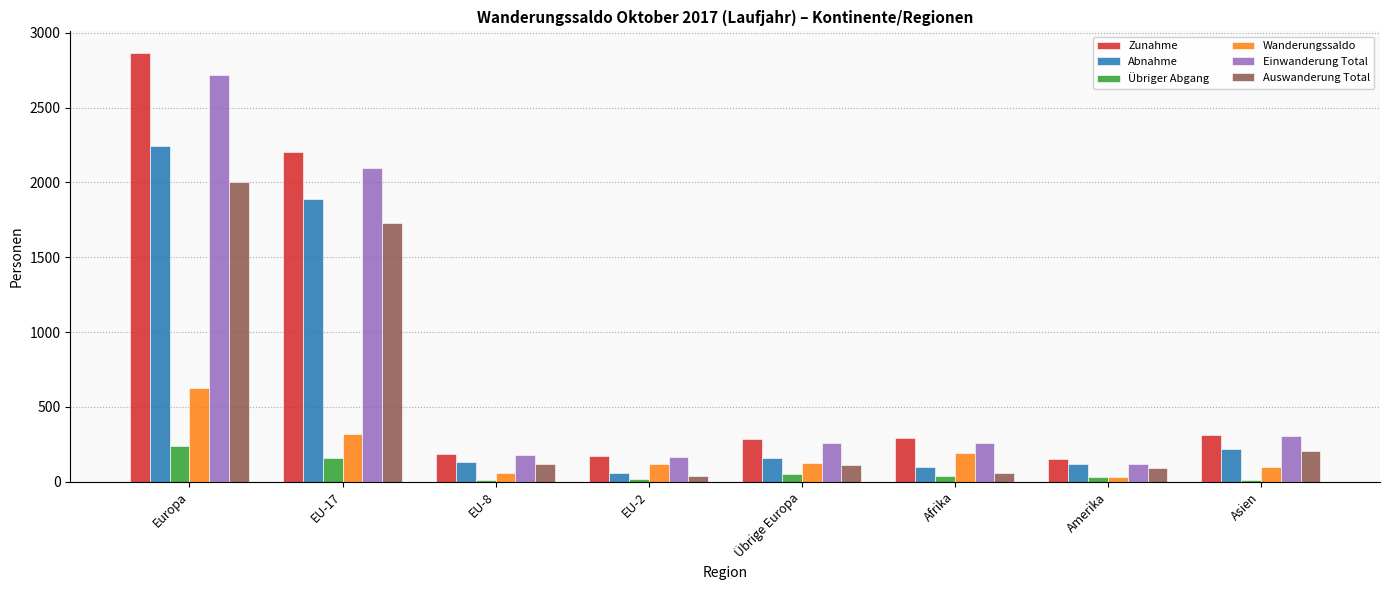

How many data points in Einwanderung Total are less than 260?

4